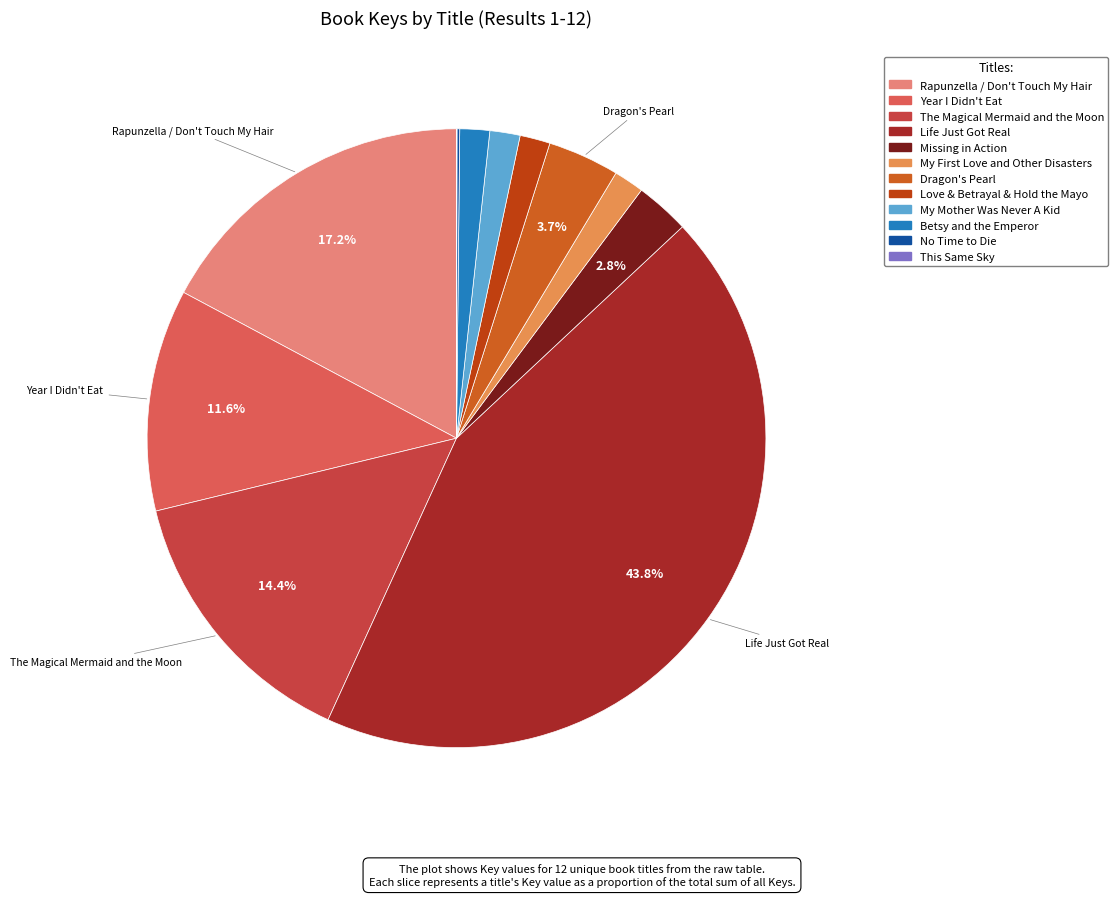

Does Dragon's Pearl account for over 50% of the chart?

No